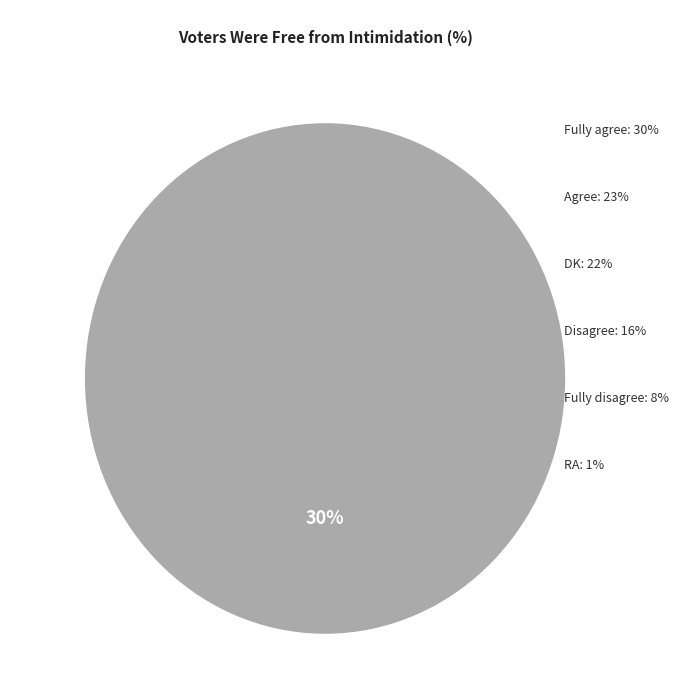

Approximately how many times larger is the value at Fully agree compared to Disagree?

1.9